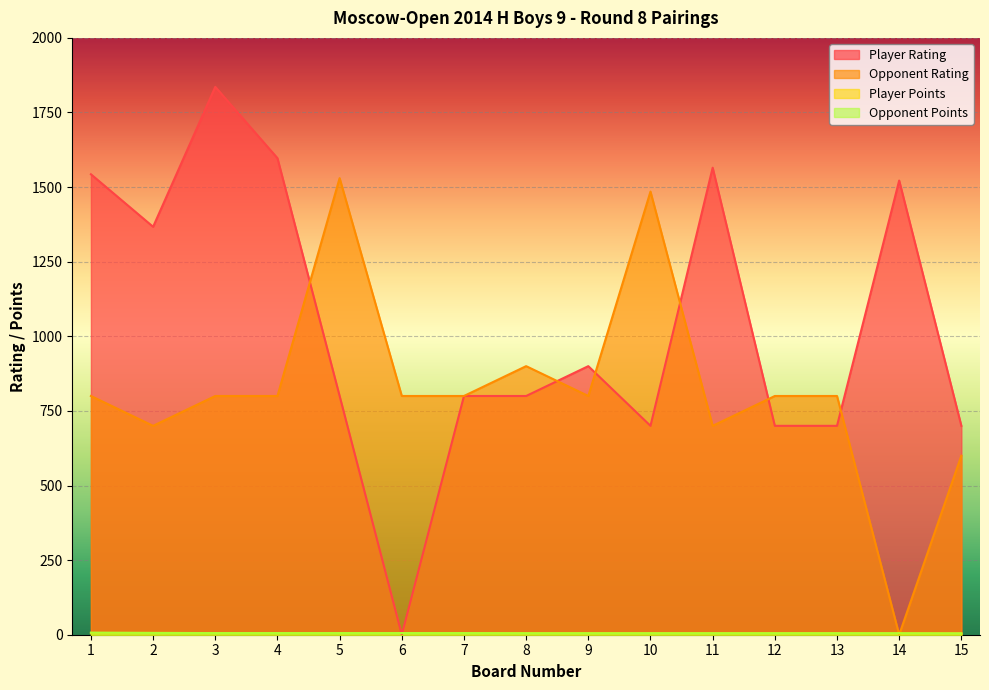

What is the sum of all Player Rating values?

15530.0